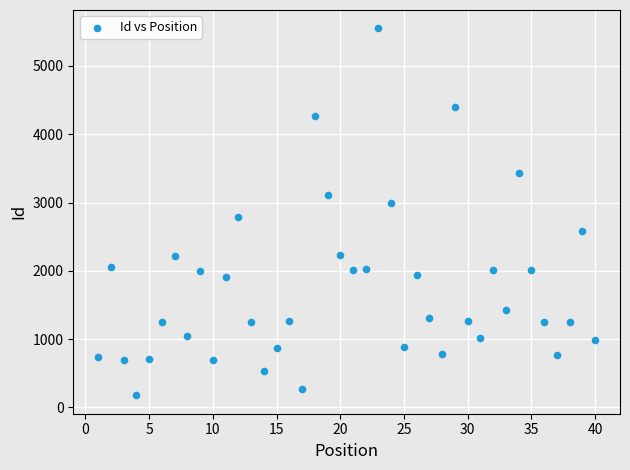

What is the range of X values (max minus min)?

39